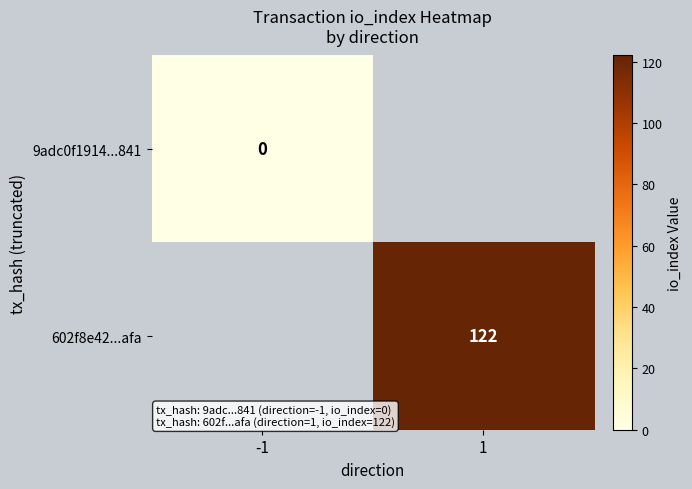

The value of 602f8e42...afa at 1 is 122. True or false?

True